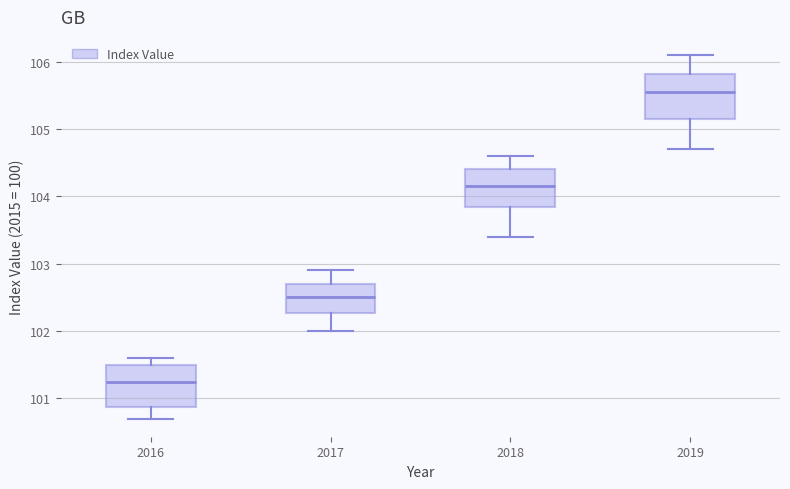

Reading left to right, transcribe this box plot: for each box, give where its median line is, the range the box spans, and where its two whiskers end, as read against the y-axis. The values are not printed on the chart, so give them approximately, as read against the axis.

2016: median 101.3, box 100.9 to 101.5, whiskers 100.7 to 101.6
2017: median 102.5, box 102.3 to 102.7, whiskers 102.0 to 102.9
2018: median 104.2, box 103.9 to 104.4, whiskers 103.4 to 104.6
2019: median 105.6, box 105.2 to 105.8, whiskers 104.7 to 106.1